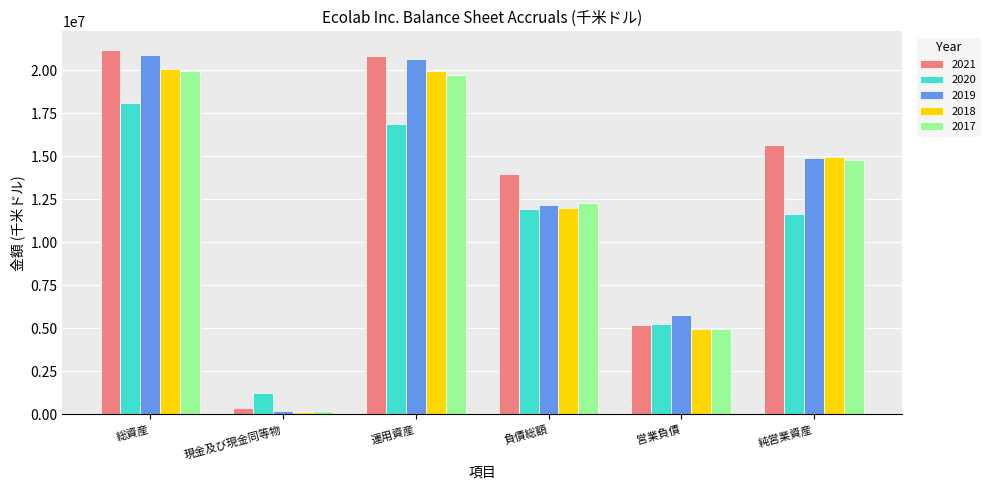

How many bars are there in each group?

5